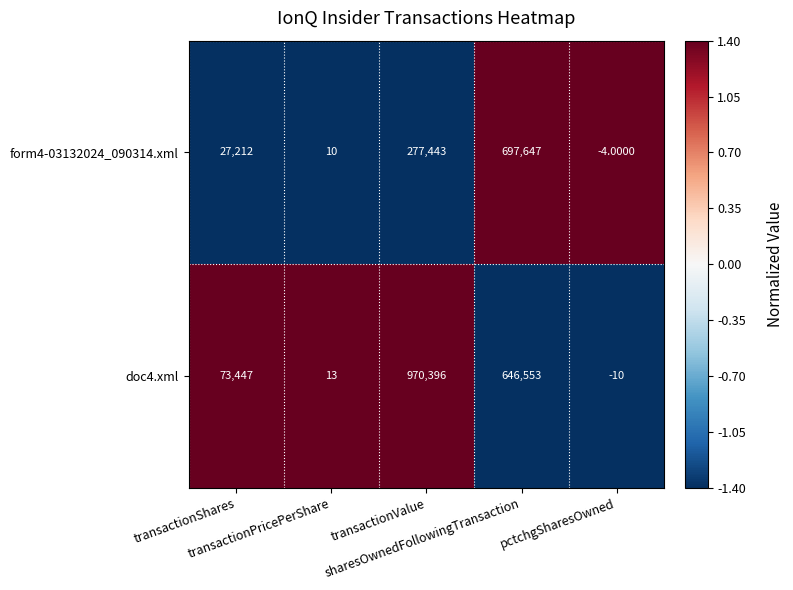

What is the difference between the second highest and second lowest values in the form4-03132024_090314.xml series?

277433